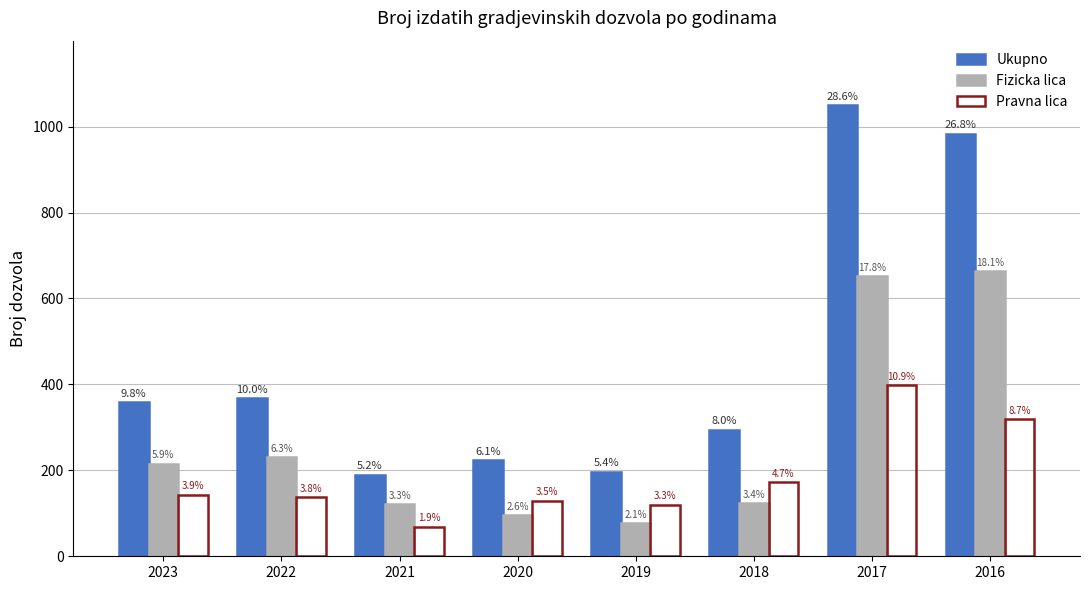

What is the difference between the second highest and second lowest values in the Pravna lica series?

199